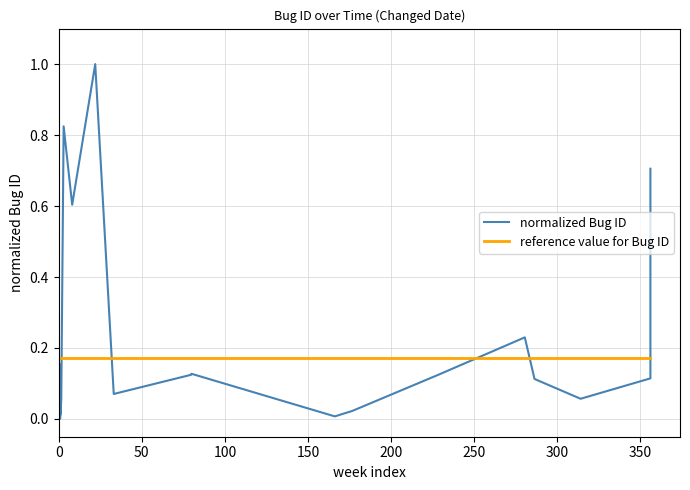

What is the greatest value displayed?

1.0